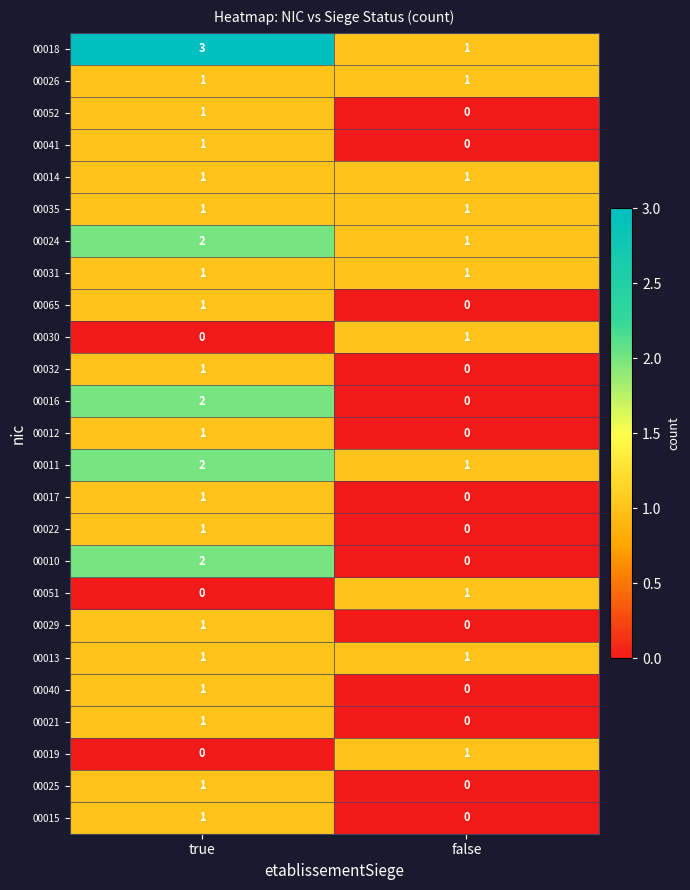

What is the difference between the highest and lowest values at true?

3